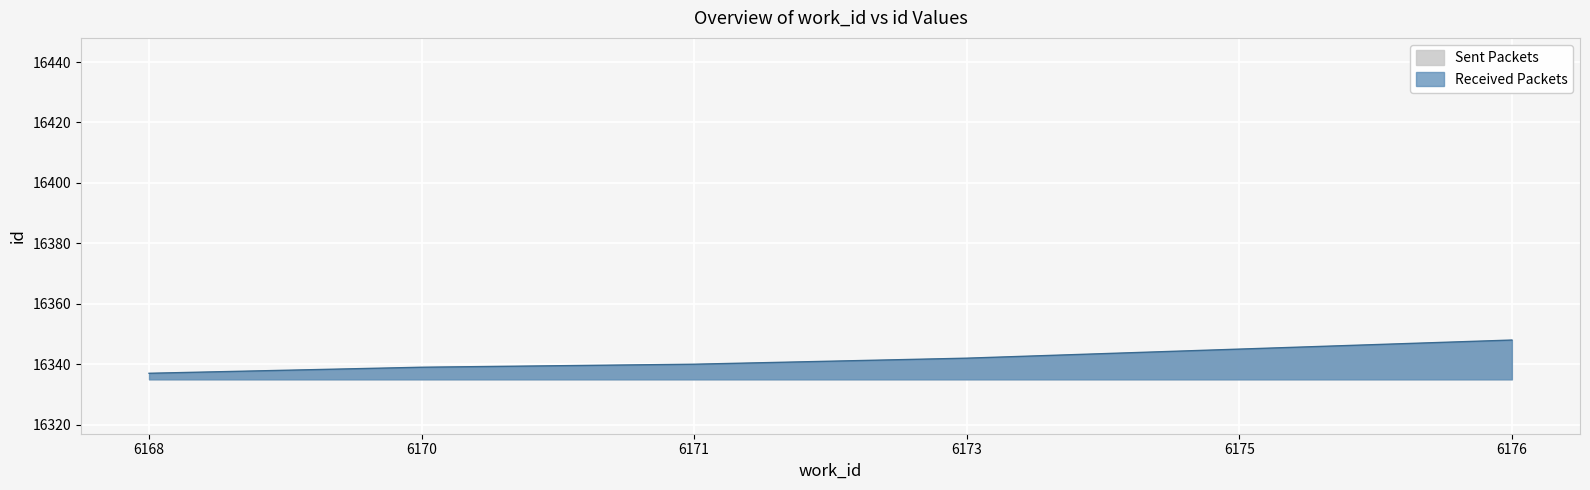

What is the change in value from 6175 to 6176?

+3